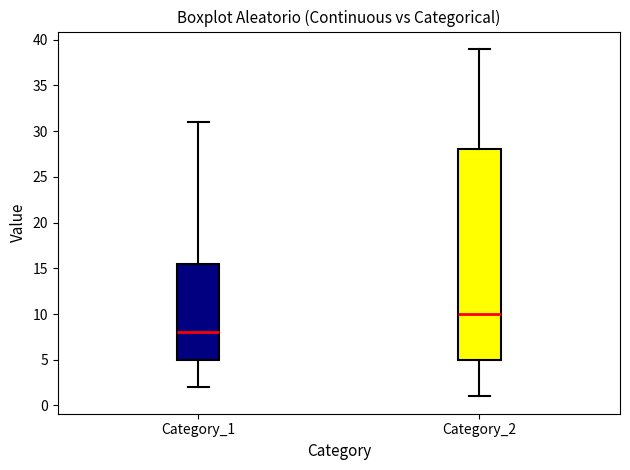

Reading left to right, read every box against the y-axis: the position of its median line, the range the box covers, and the ends of its whiskers. The values are not printed on the chart, so give them approximately, as read against the axis.

Category_1: median 8.0, box 5.0 to 15.5, whiskers 2.0 to 31.0
Category_2: median 10.0, box 5.0 to 28.0, whiskers 1.0 to 39.0